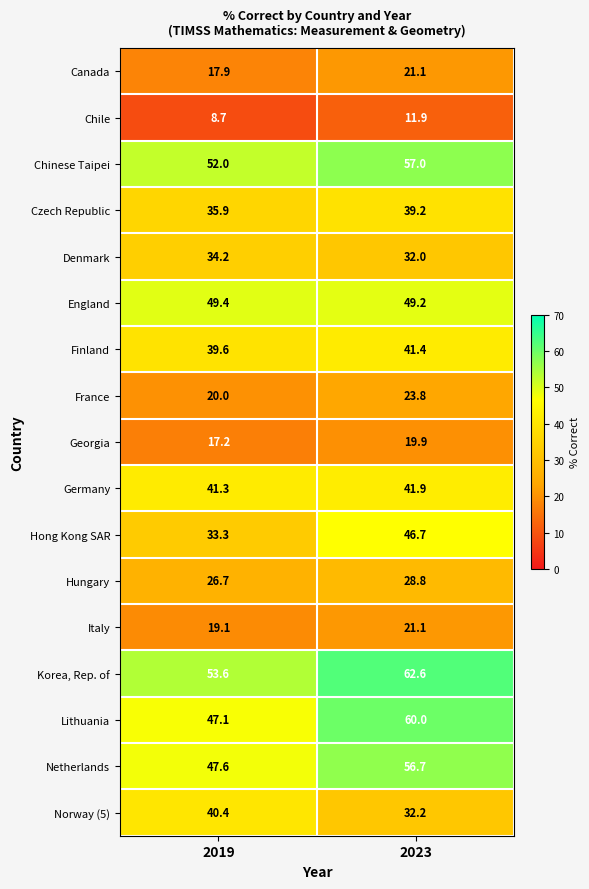

What is the sum of the Czech Republic values at 2019 and 2023?

75.1